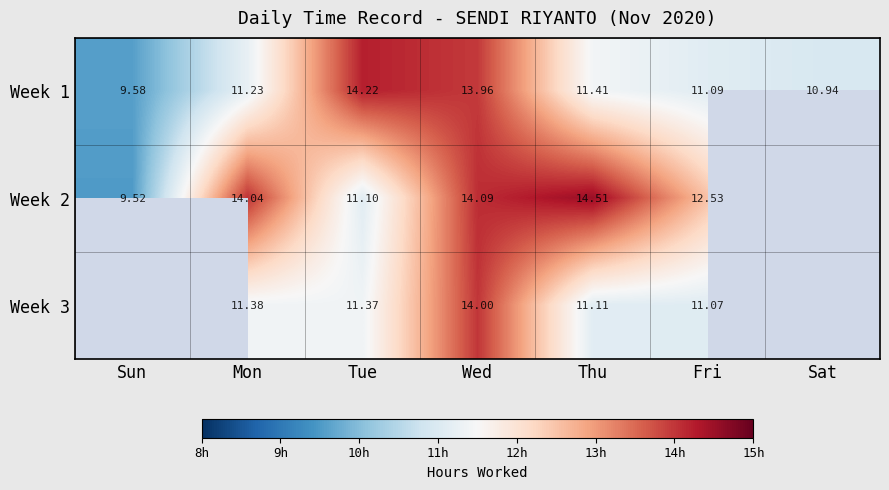

The Week 3 series shows 11.4 at Mon. True or false?

True